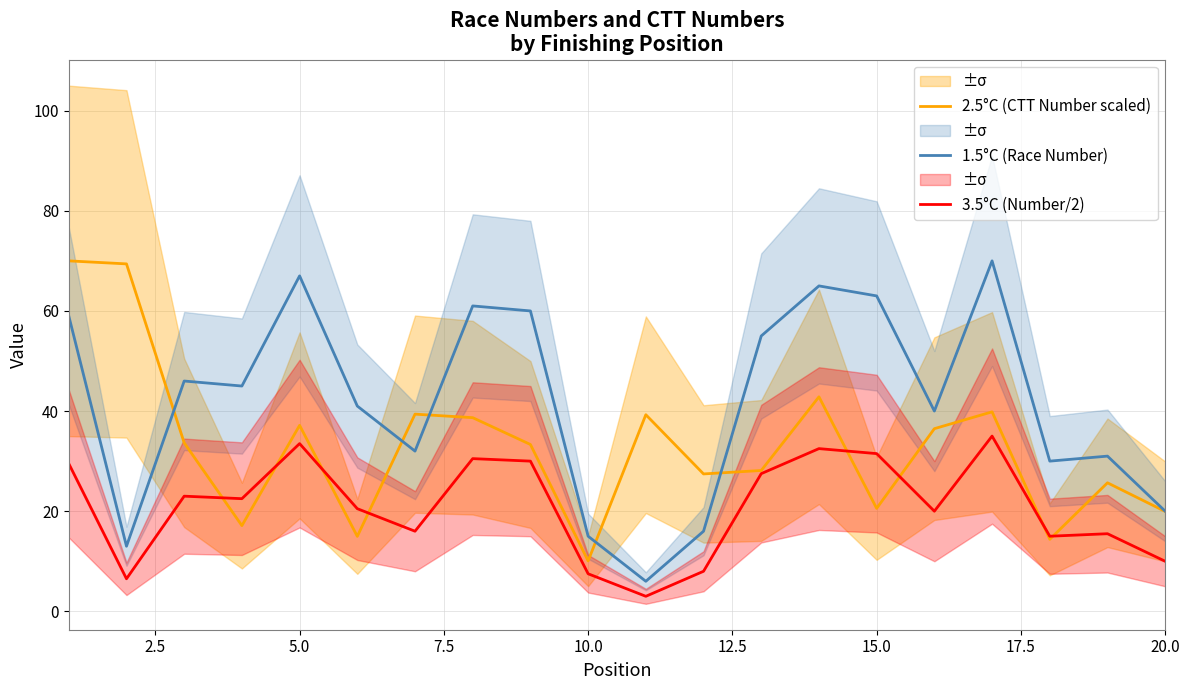

List the series in order of their overall mean, highest first.

1.5°C (Race Number), 2.5°C (CTT Number scaled), 3.5°C (Number/2)